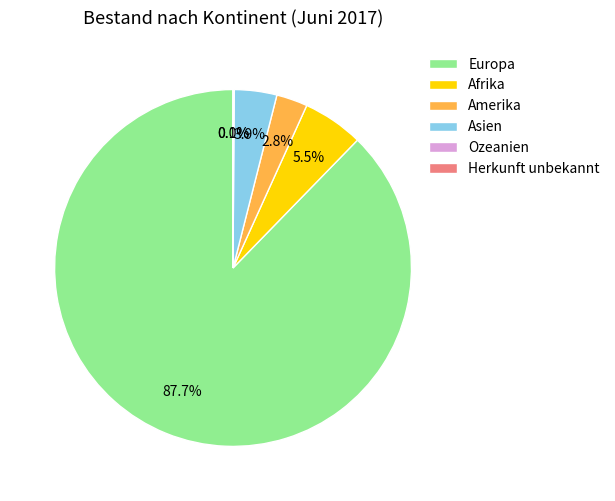

To the nearest percent, what is the average slice percentage?

17%